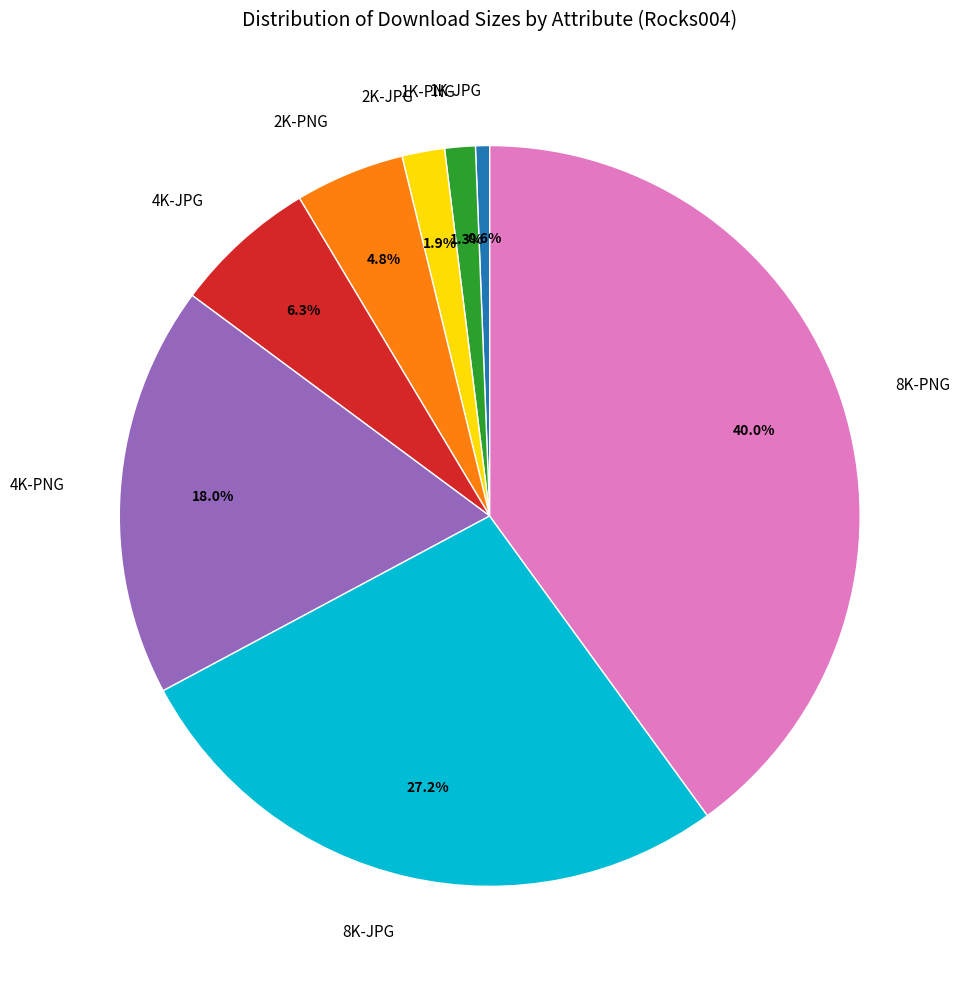

Is there a majority slice in this chart?

No